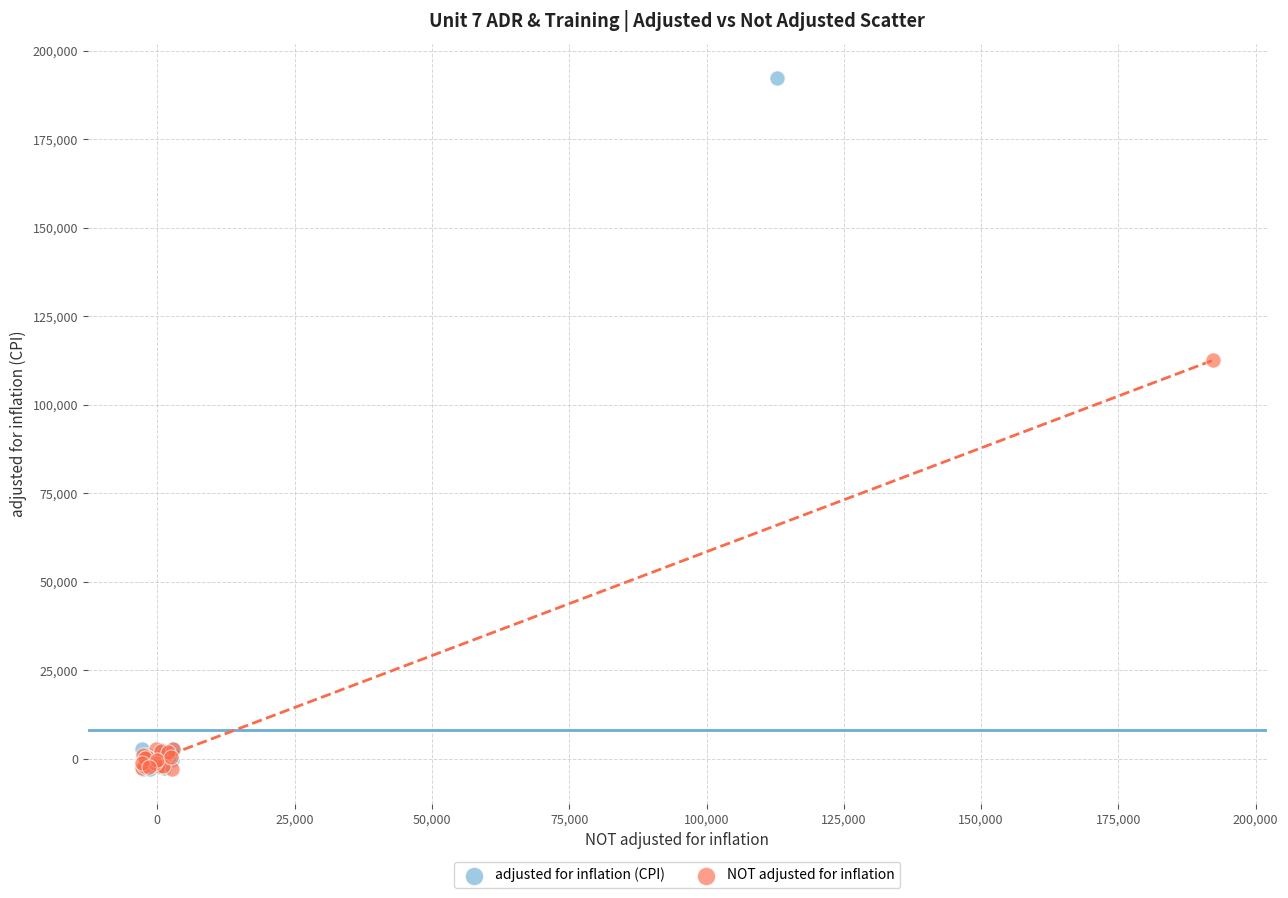

Which series contains the highest Y value?

adjusted for inflation (CPI)